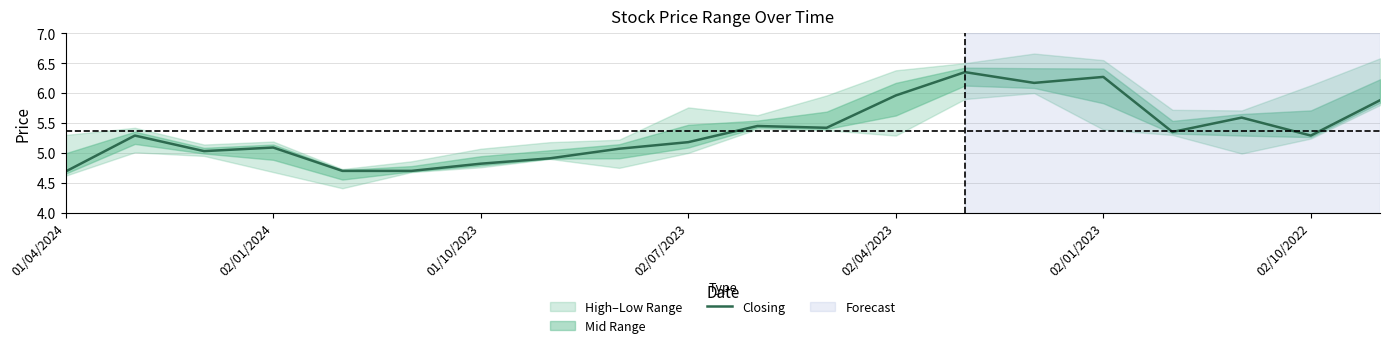

Is it true that Closing equals 5.1 at 02/01/2024?

True